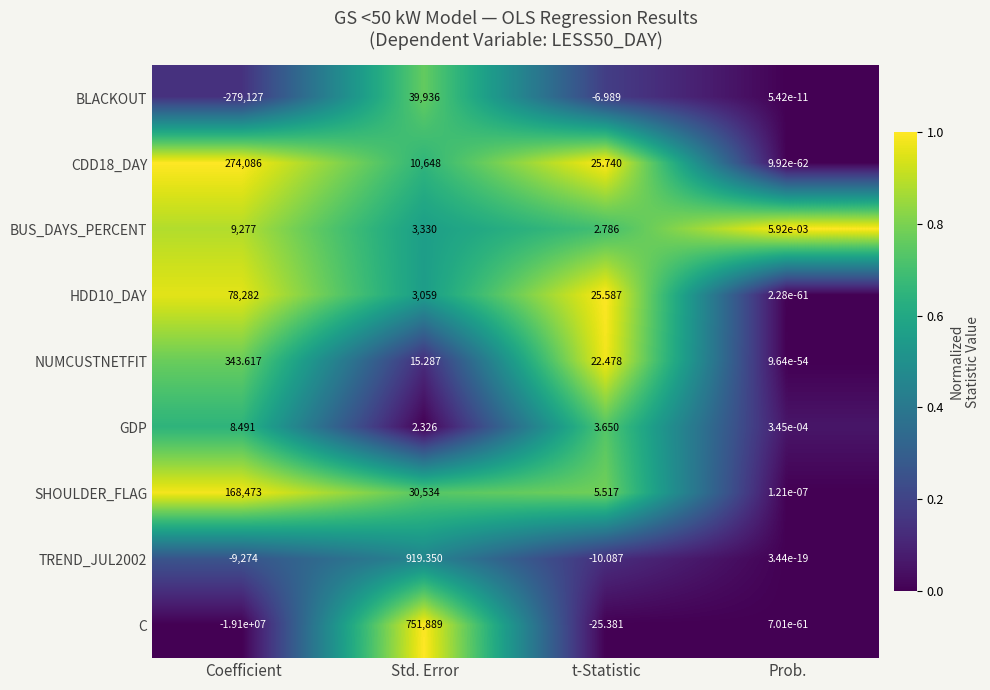

At which label does BLACKOUT first exceed 0?

Std. Error